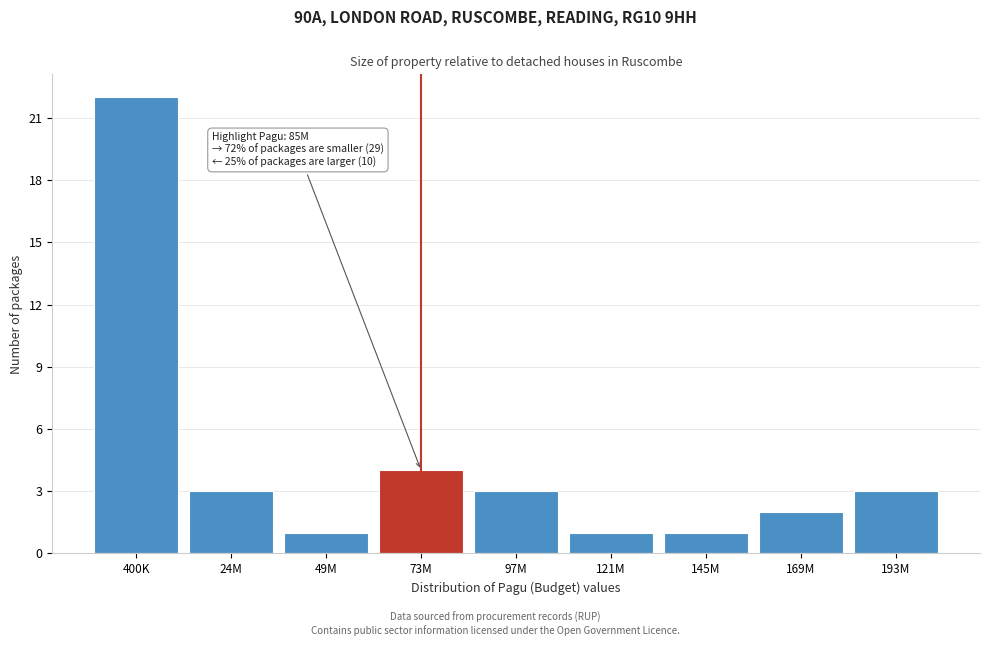

Reading left to right, list all the values displayed in this chart.

22	3	1	4	3	1	1	2	3